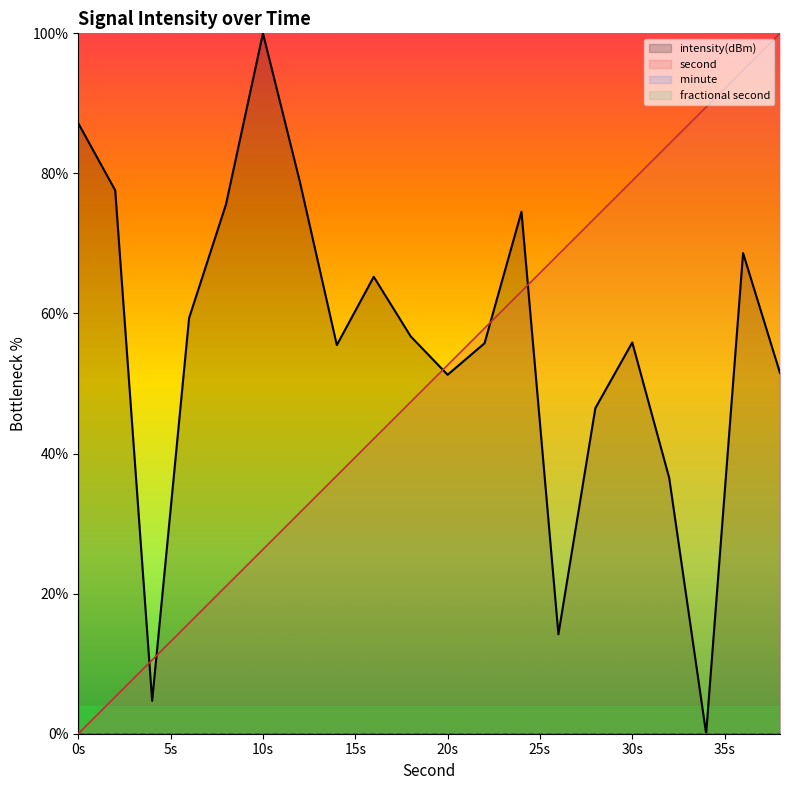

Which series has the widest spread of values?

intensity(dBm) line